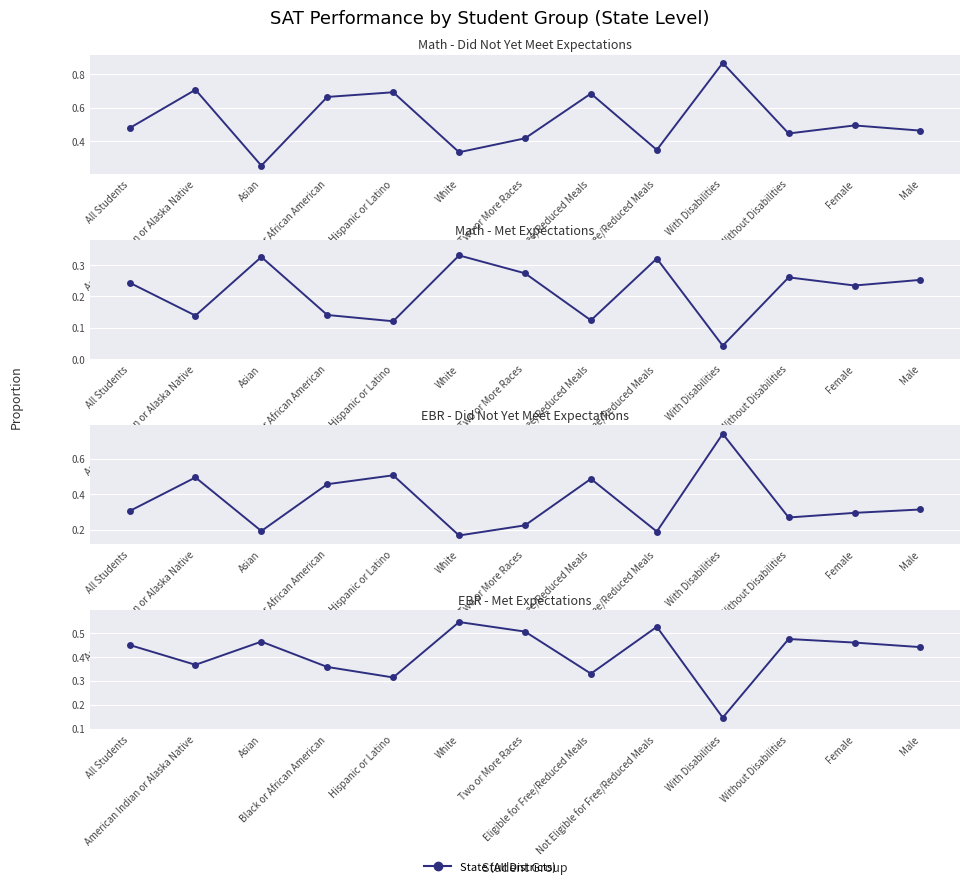

What is the maximum value for Math - Did Not Yet Meet?

0.9